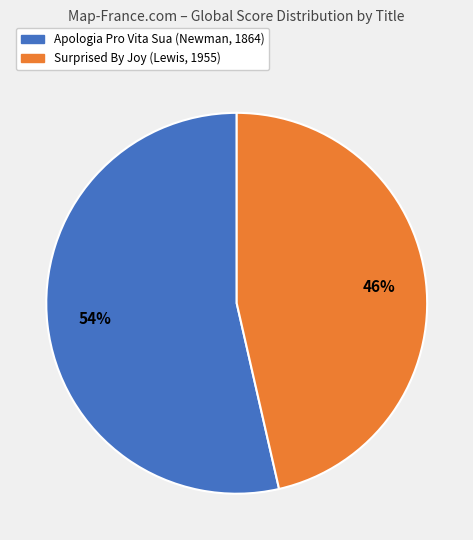

The Apologia Pro Vita Sua (Newman, 1864) slice represents 54% of the pie. True or false?

True